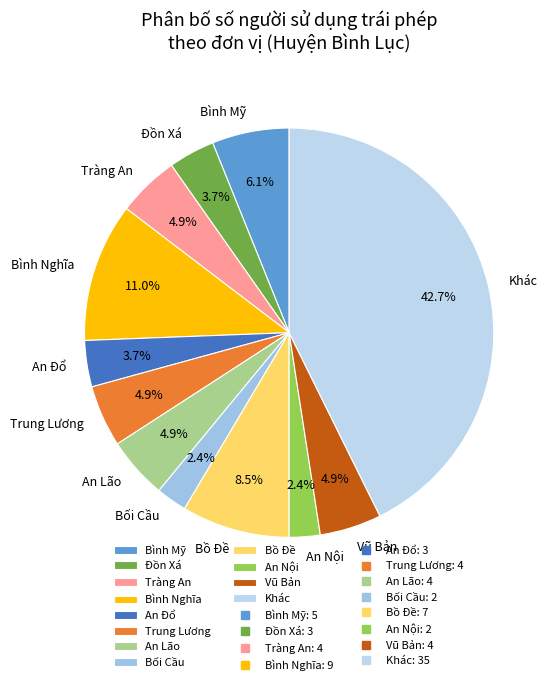

What is the total percentage of Bình Mỹ and Vũ Bản?

11.0%